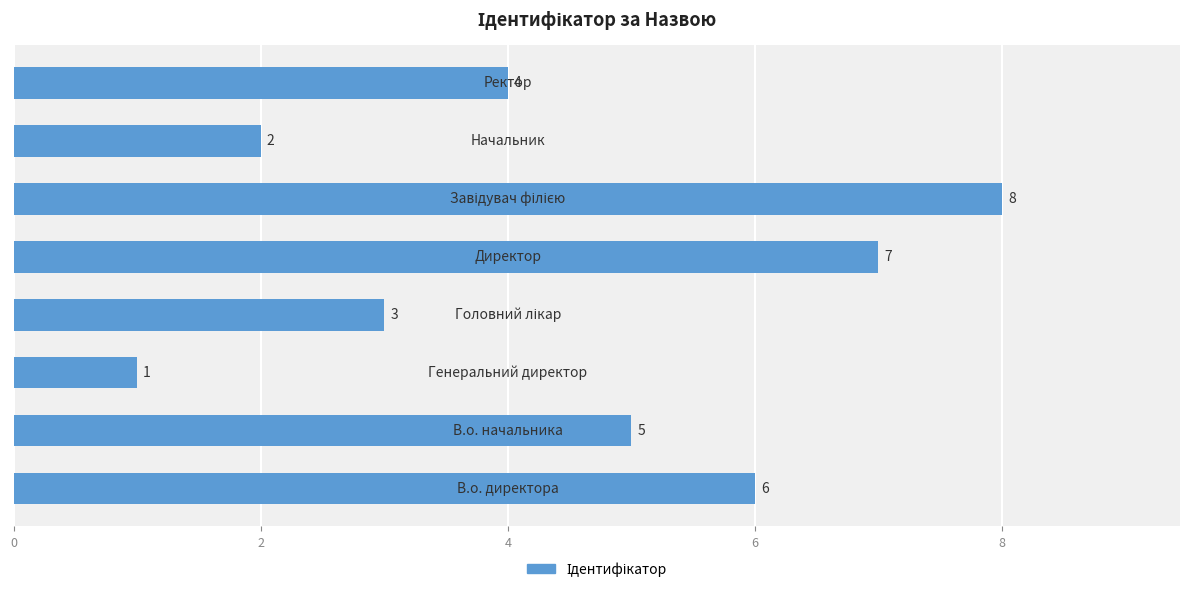

What is the difference between the maximum and minimum values?

7